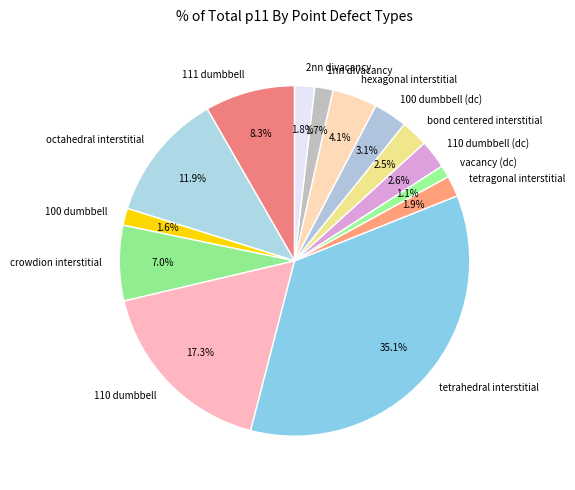

Does 110 dumbbell (dc) account for over 50% of the chart?

No